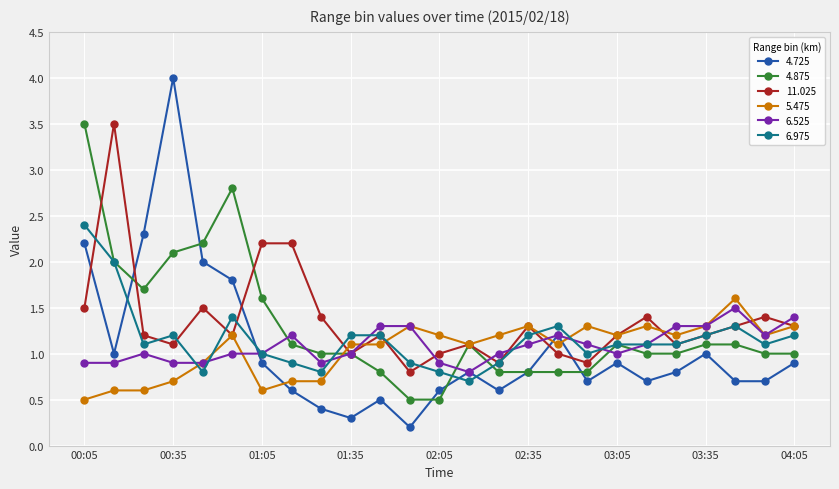

What is the value of the 4.725 point at the 2nd from the left?

1.0